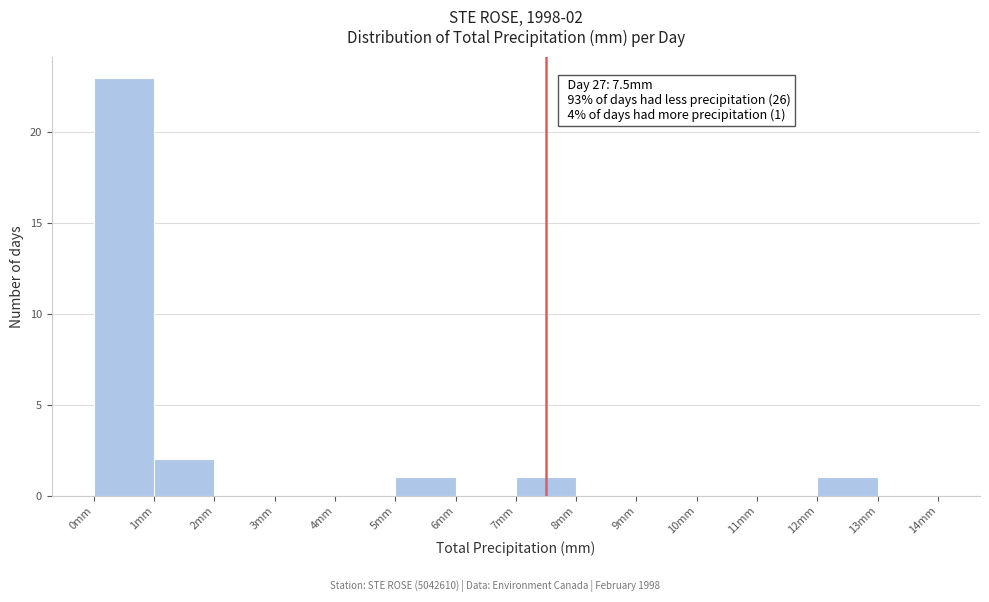

Which range on the x-axis has the tallest bar?

0 to 1